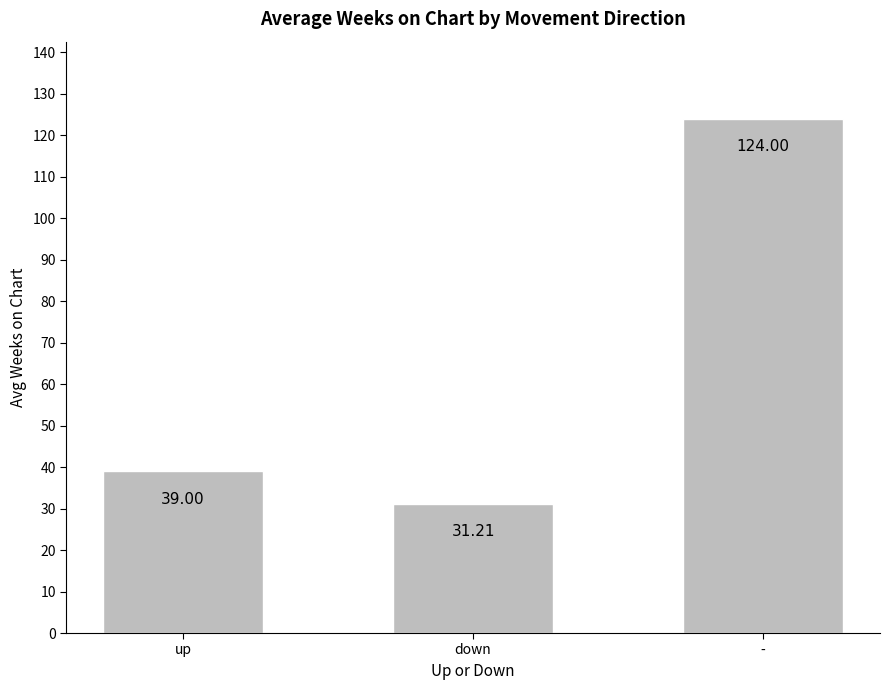

Is it true that the value at - is 124.0?

True